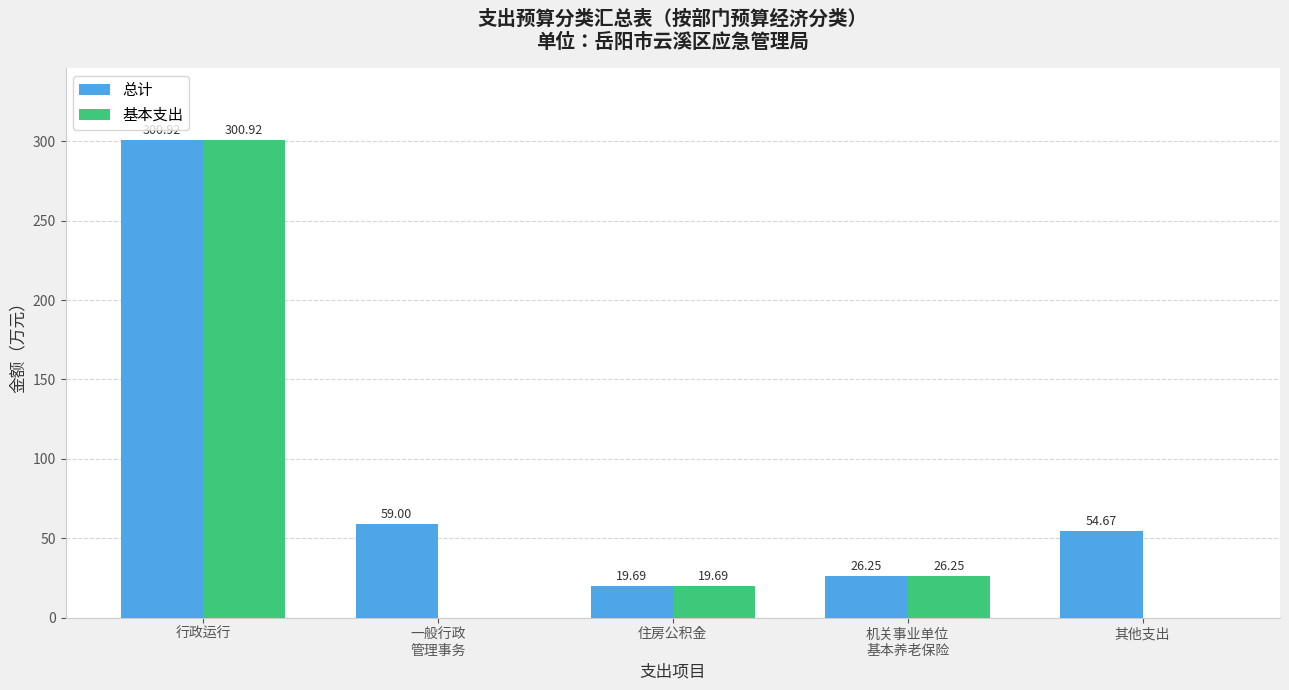

How many data points in 基本支出 are above 19?

3